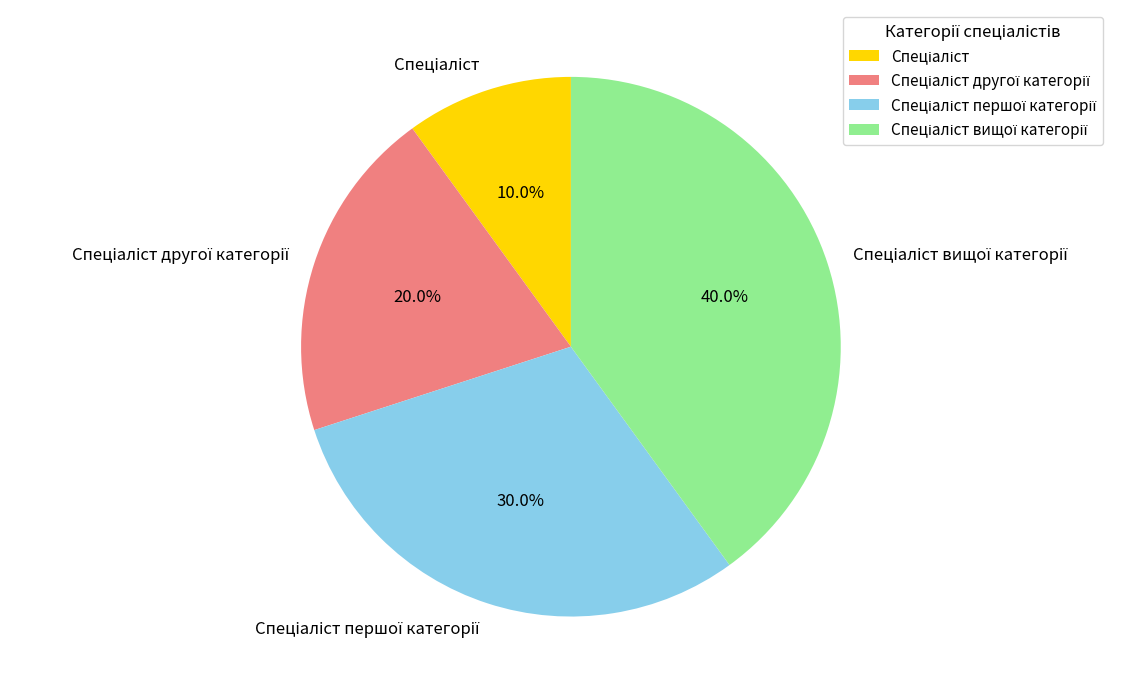

Is there any slice that represents more than half of the pie?

No